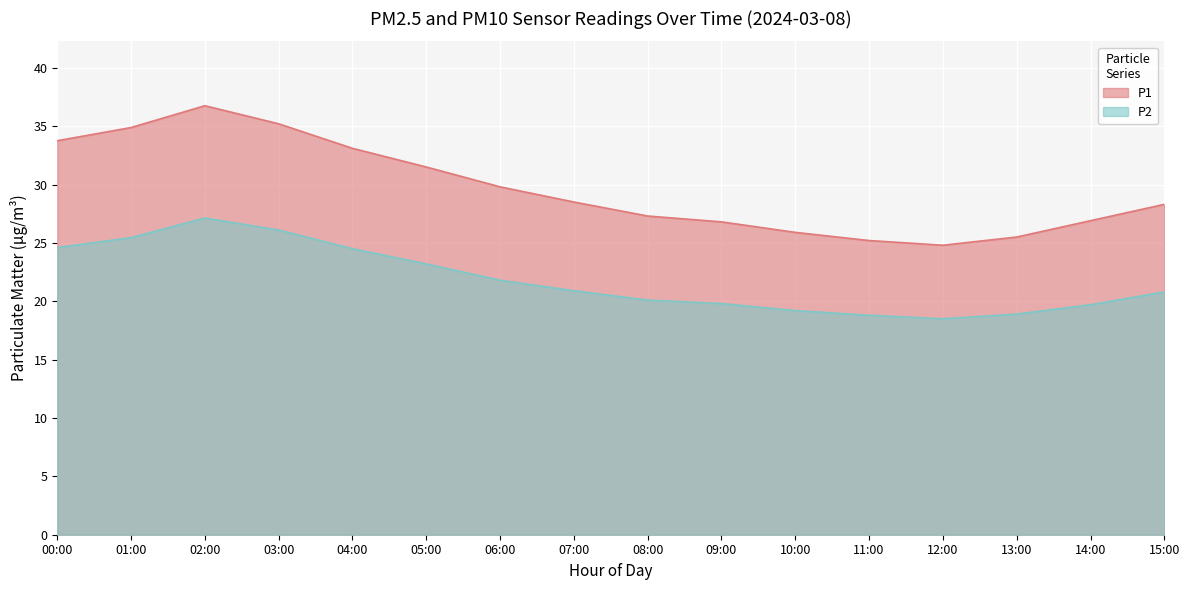

What is the minimum value shown in the chart?

18.5